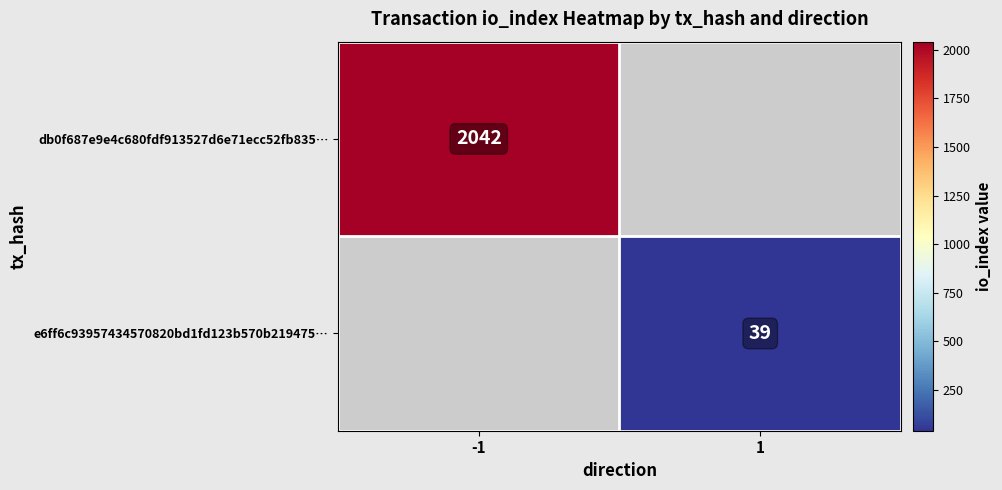

Which category has the lowest value across all series?

1